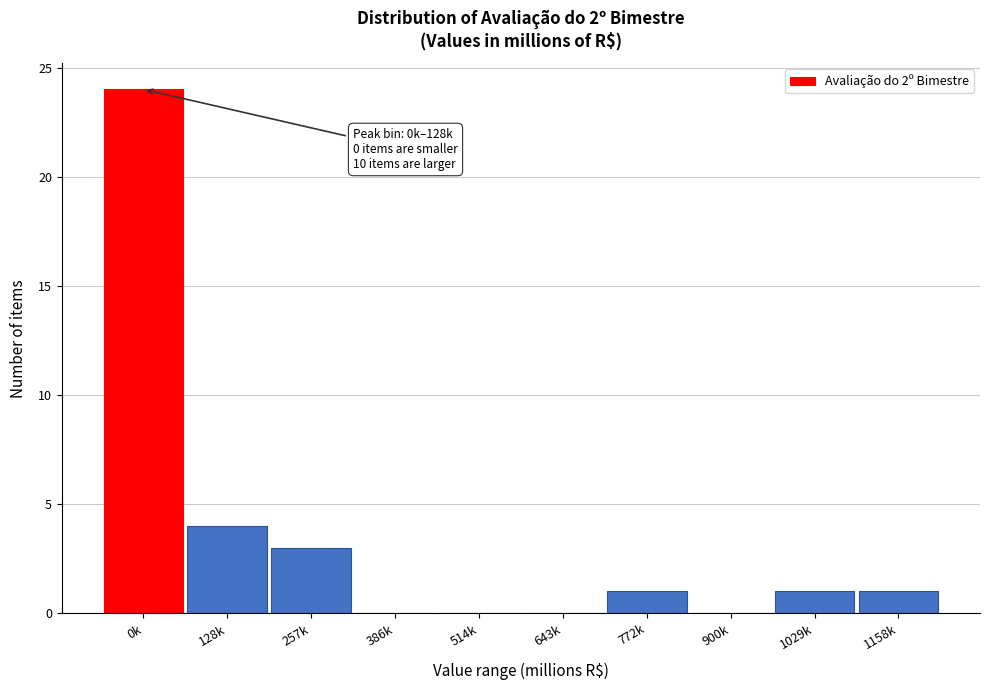

Reading right to left, what are all the values shown in this chart?

1158k=1	1029k=1	900k=0	772k=1	643k=0	514k=0	386k=0	257k=3	128k=4	0k=24